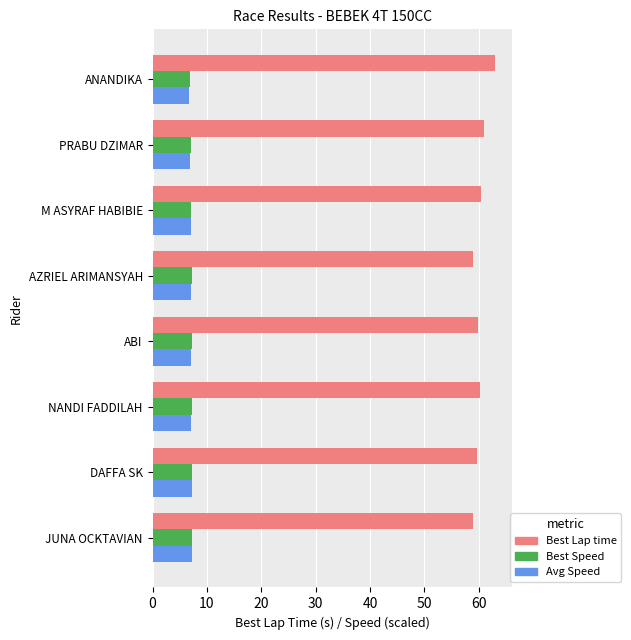

What is the greatest value displayed?

62.9